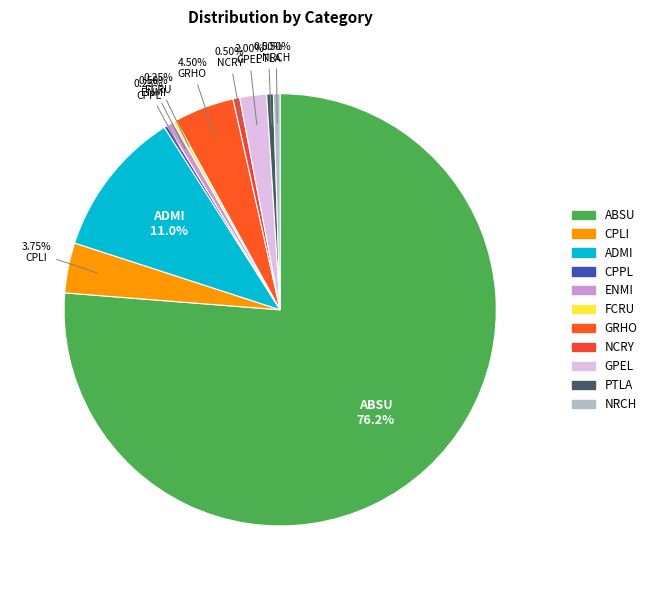

Count the number of slices in the pie.

11